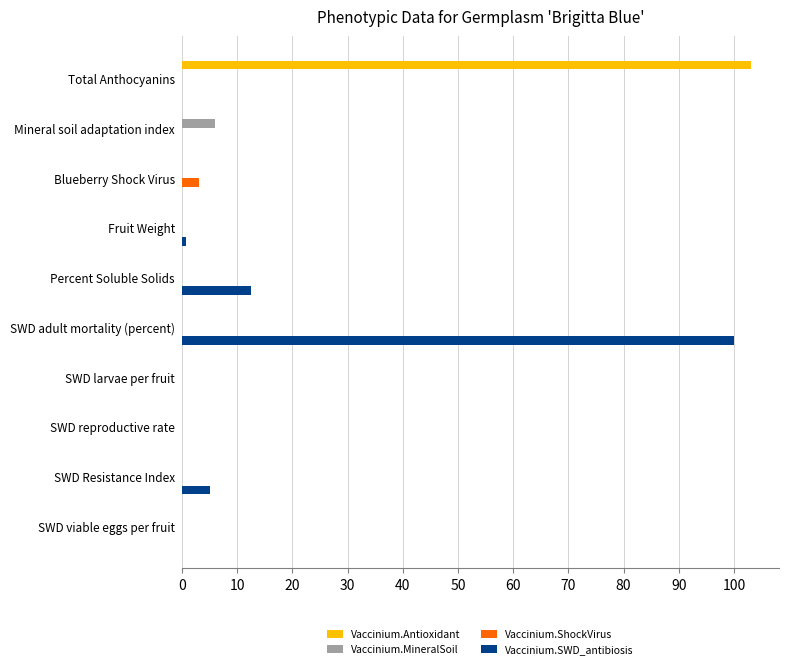

The value of Vaccinium.SWD_antibiosis at SWD larvae per fruit is 0.0. True or false?

True